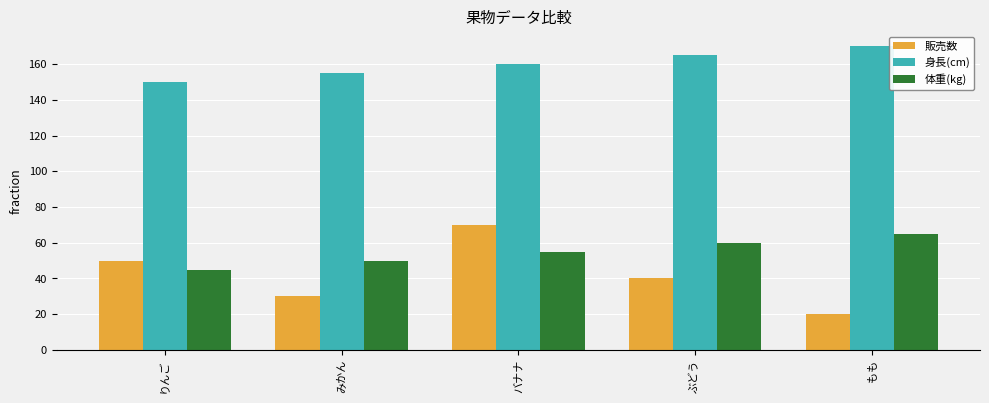

Reading left to right, extract all data points from this chart.

販売数: りんご=50	みかん=30	バナナ=70	ぶどう=40	もも=20
身長(cm): りんご=150	みかん=155	バナナ=160	ぶどう=165	もも=170
体重(kg): りんご=45	みかん=50	バナナ=55	ぶどう=60	もも=65